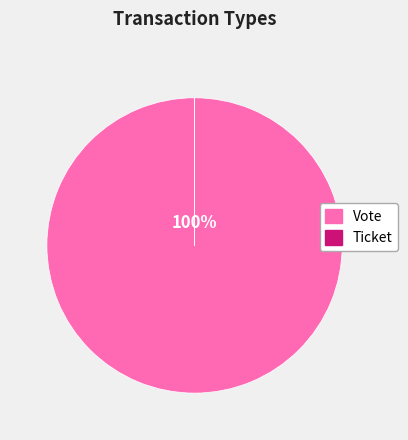

Which category has the biggest portion of the pie?

Vote